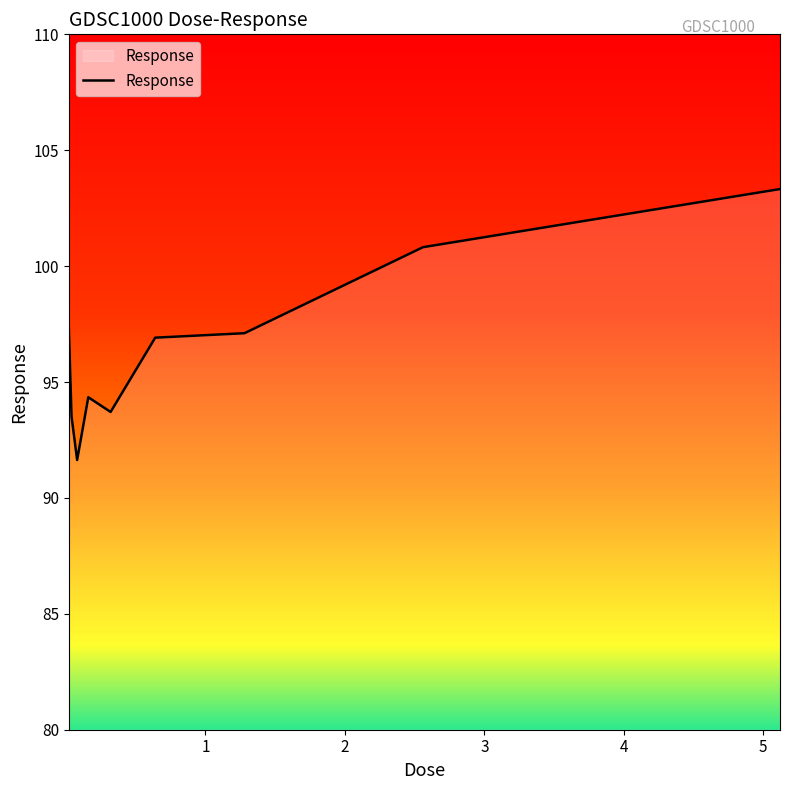

What is the difference between the maximum and minimum values?

11.7